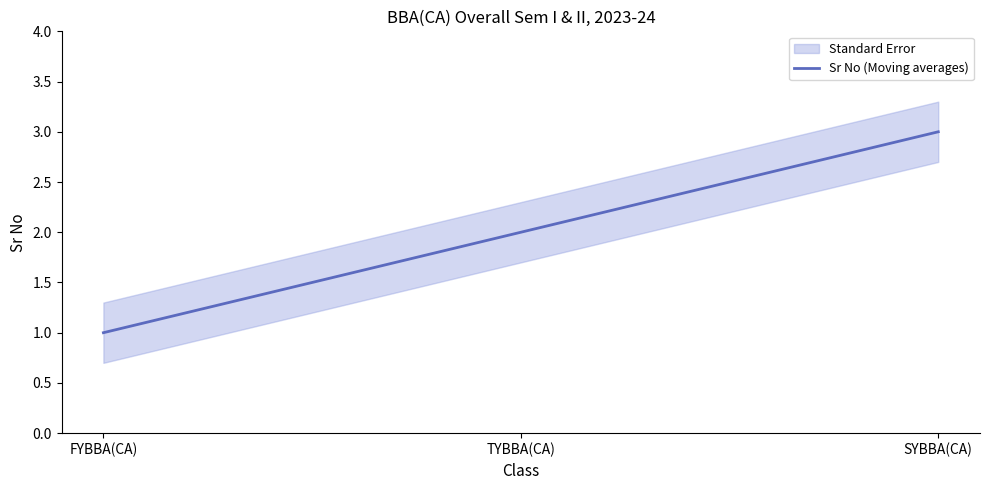

List the labels in order of value, largest first.

SYBBA(CA), TYBBA(CA), FYBBA(CA)